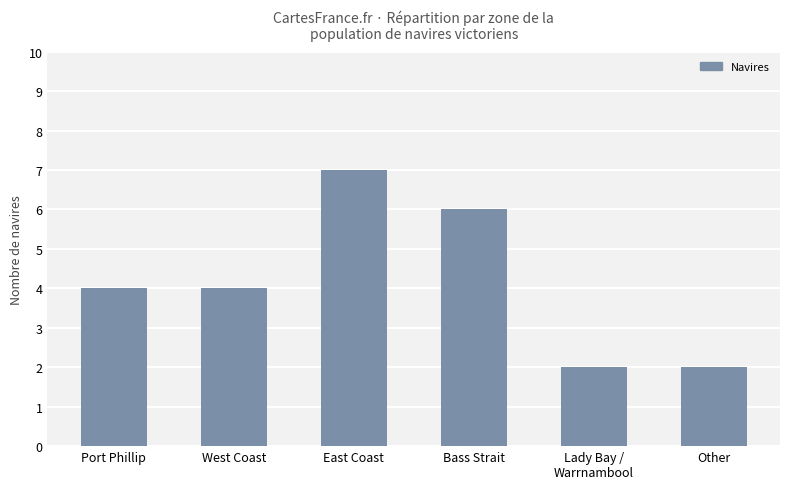

True or false: the data shows 4 at Port Phillip.

True